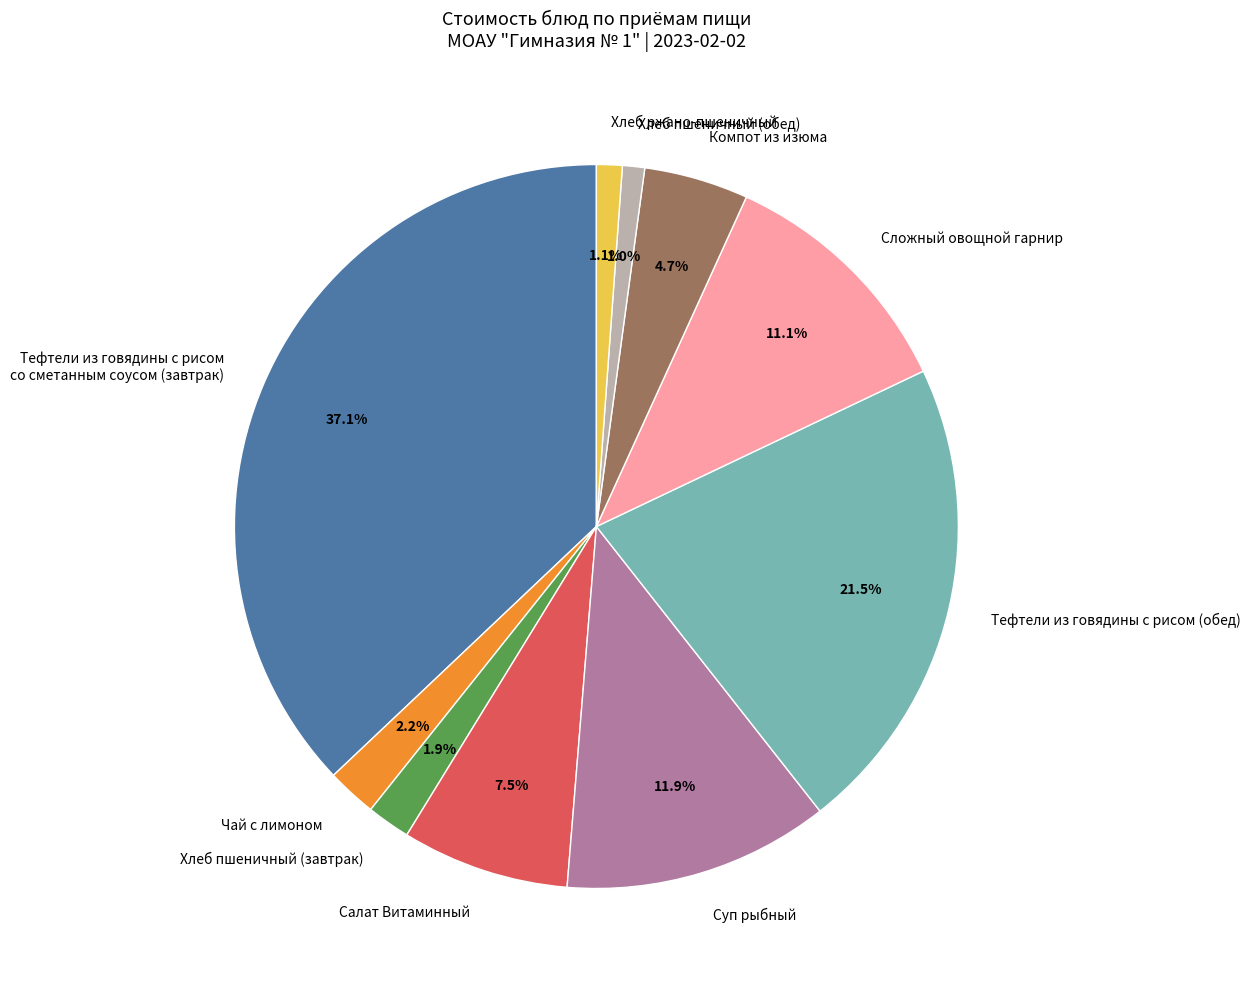

Which slice is the largest?

Тефтели из говядины с рисом со сметанным соусом (завтрак)